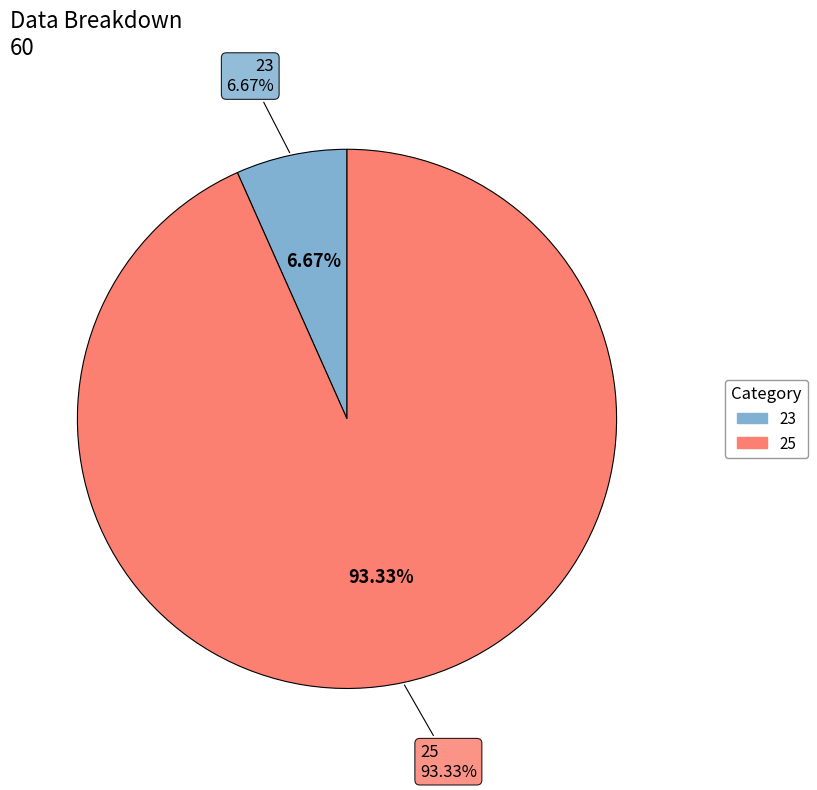

The 25 slice represents 93% of the pie. True or false?

True